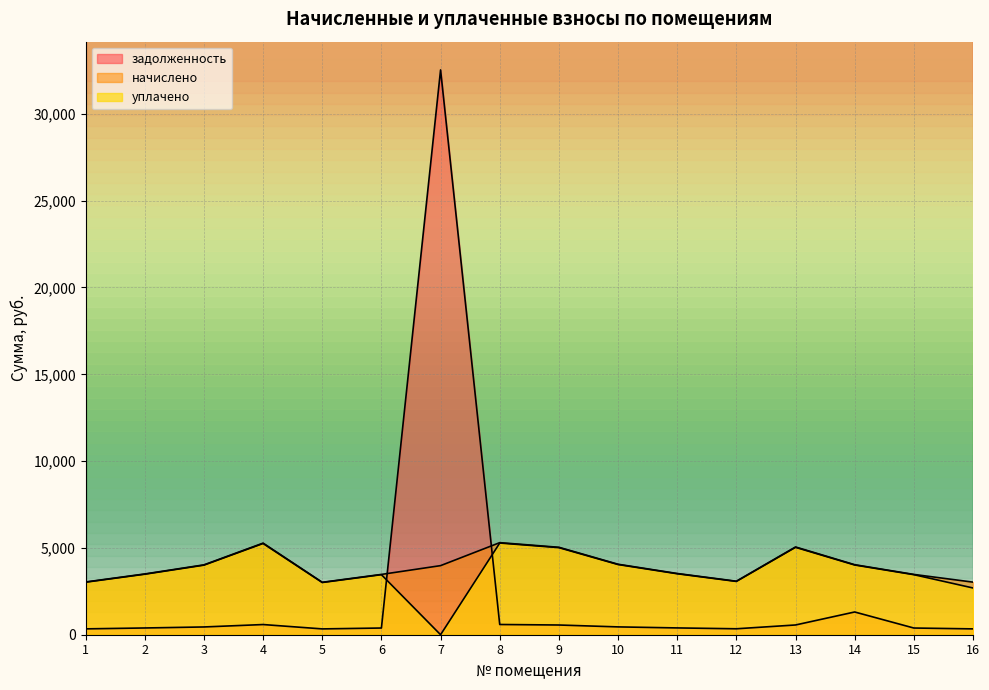

What are all the series names shown in the legend?

задолженность, начислено, уплачено